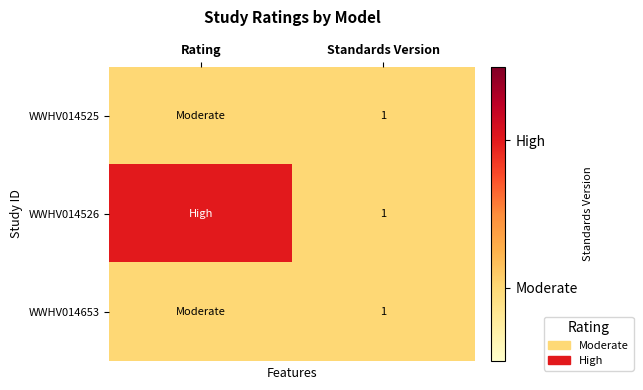

The WWHV014525 series shows 1 at Standards Version. True or false?

True